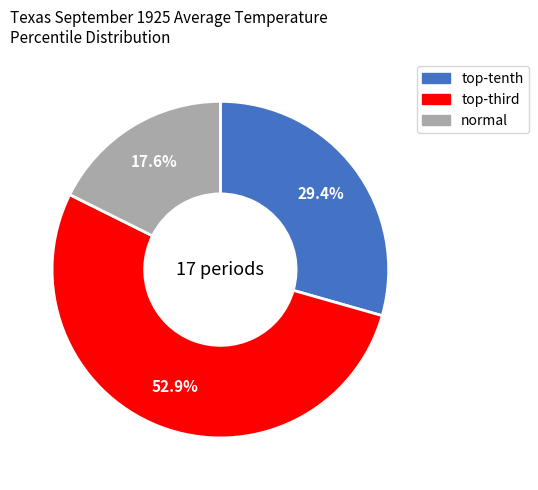

What is the largest slice in the pie chart?

top-third